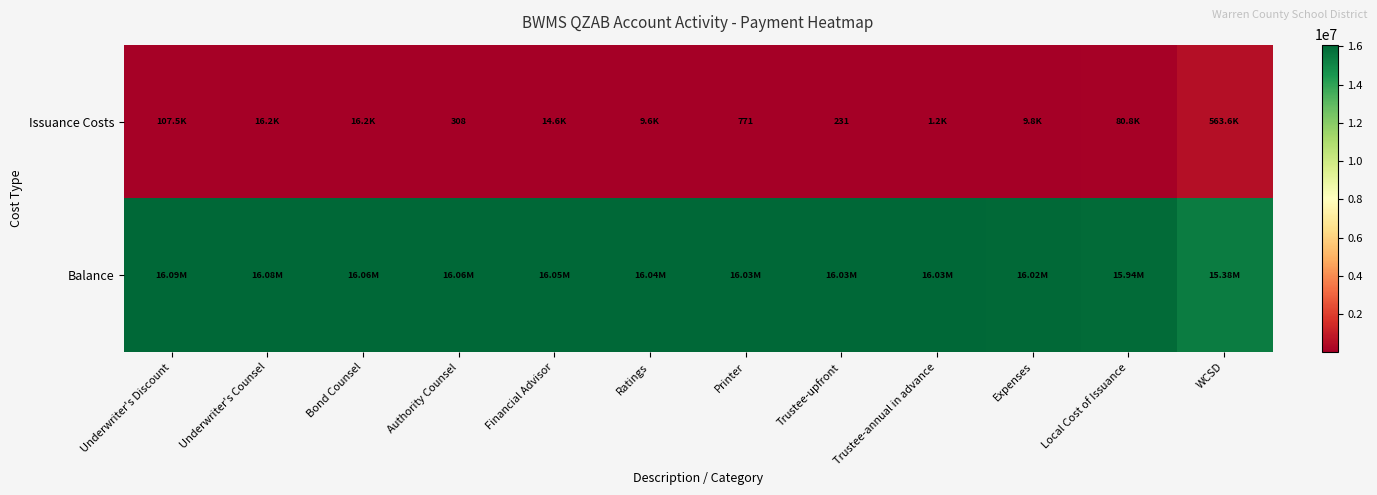

What is the highest value of the Issuance Costs series?

563639.4